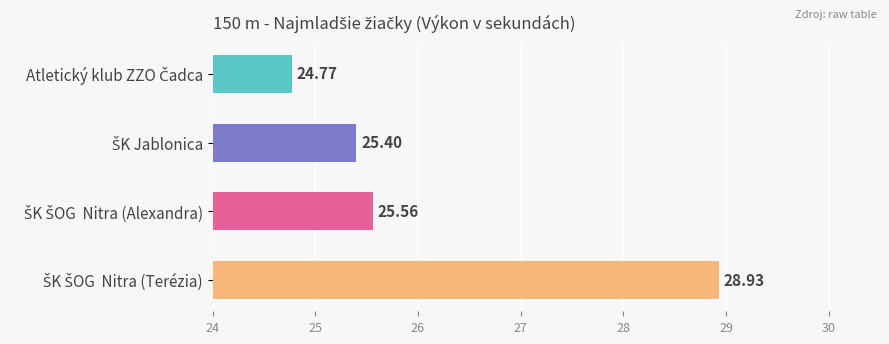

Does the chart contain stacked bars?

No